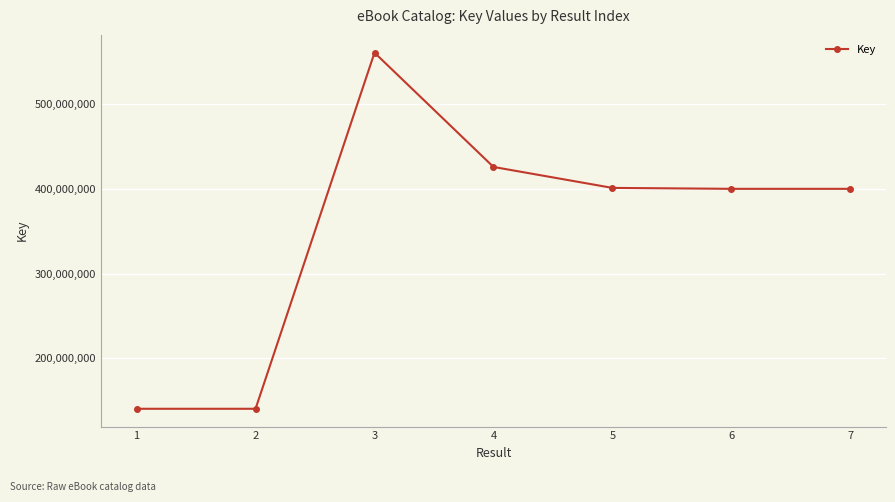

How many values are below 400090693?

3